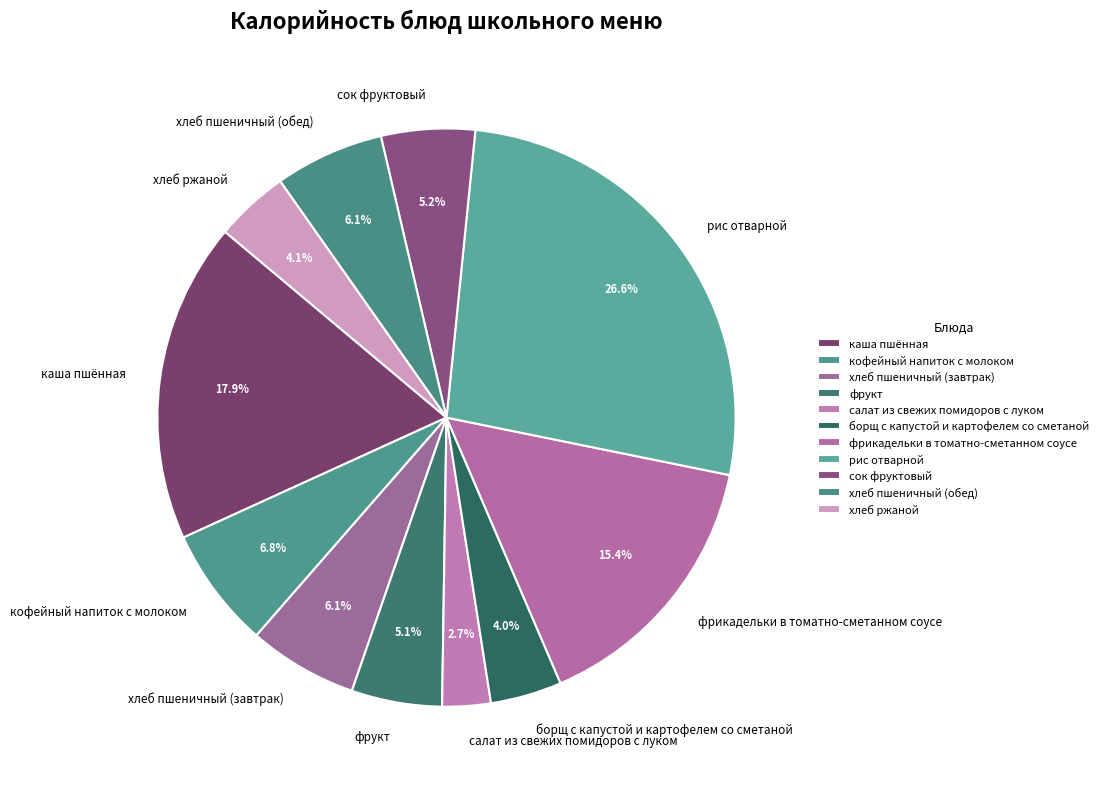

Which slice is the smallest?

салат из свежих помидоров с луком